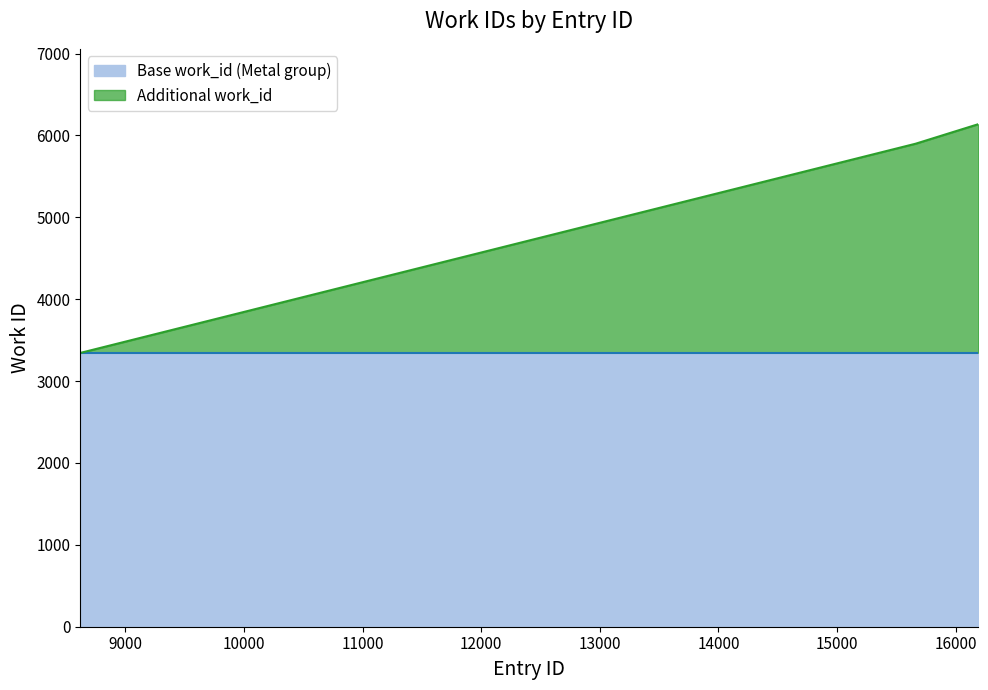

Which label corresponds to the smallest value in the chart?

8620